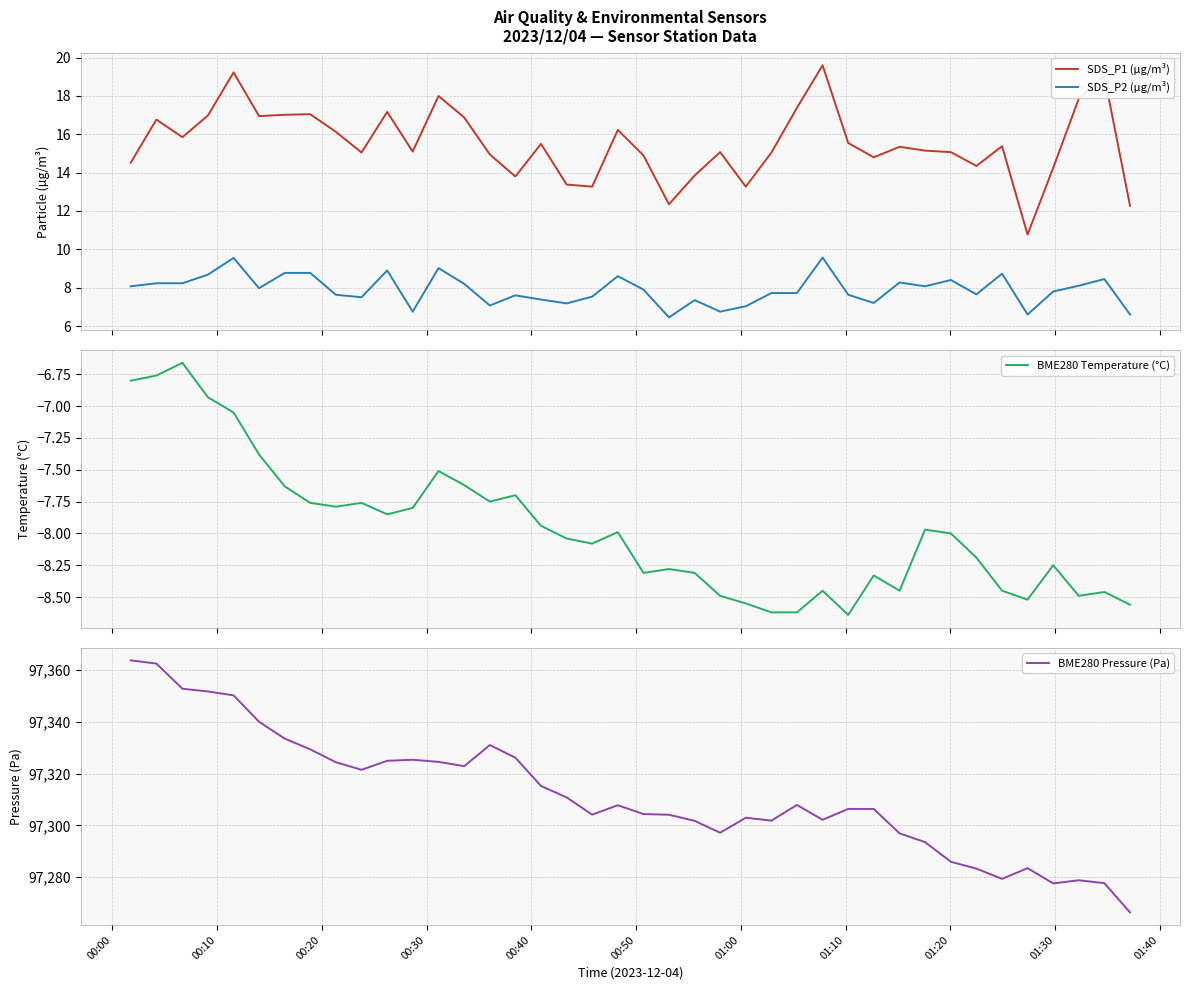

True or false: SDS_P1 (µg/m³) and SDS_P2 (µg/m³) intersect in this chart.

False